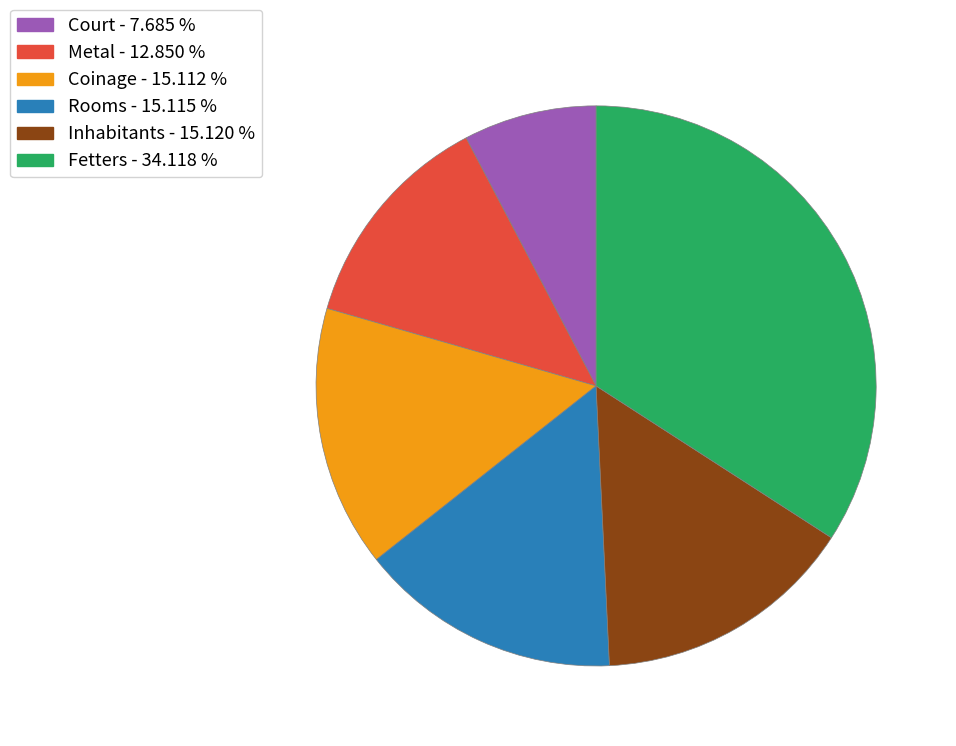

Is the sum of Inhabitants and Coinage greater than half?

No